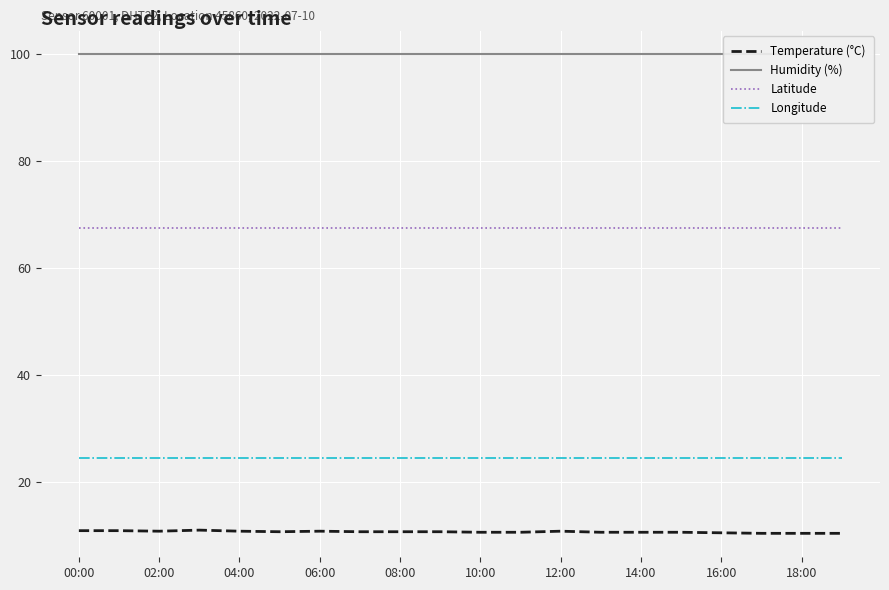

True or false: Humidity (%) has more than 0 interior local peaks.

False